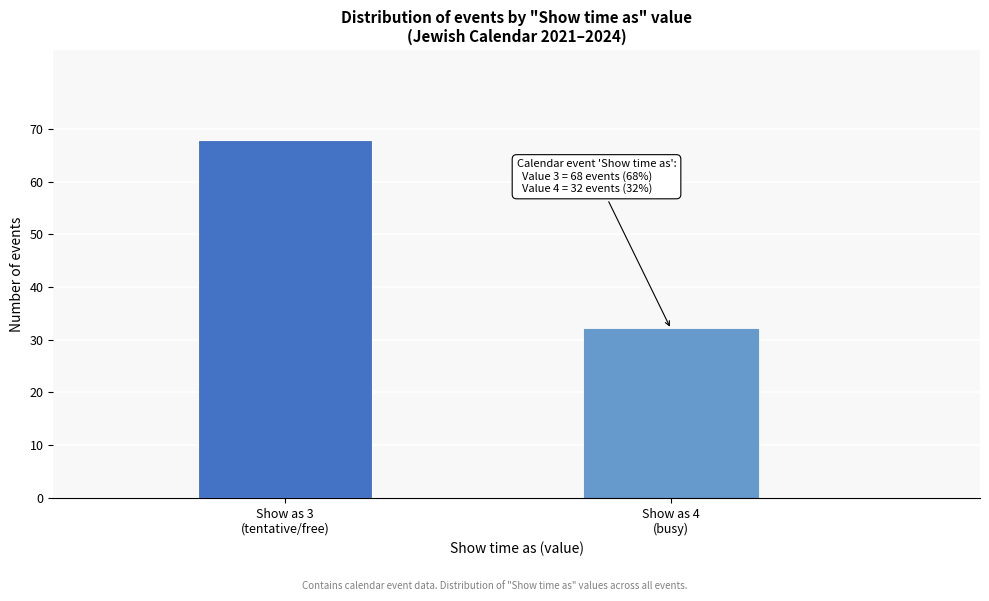

Reading left to right, extract all data points from this chart.

68	32